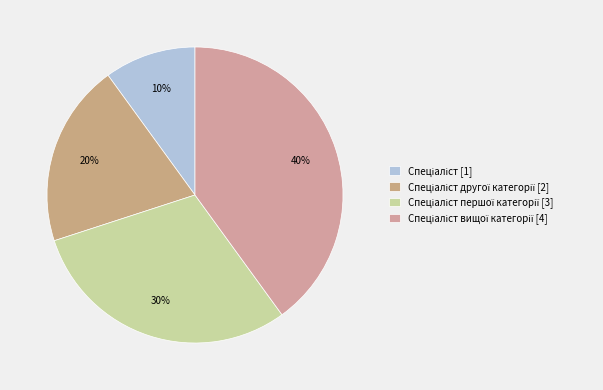

How many slices are in this pie chart?

4